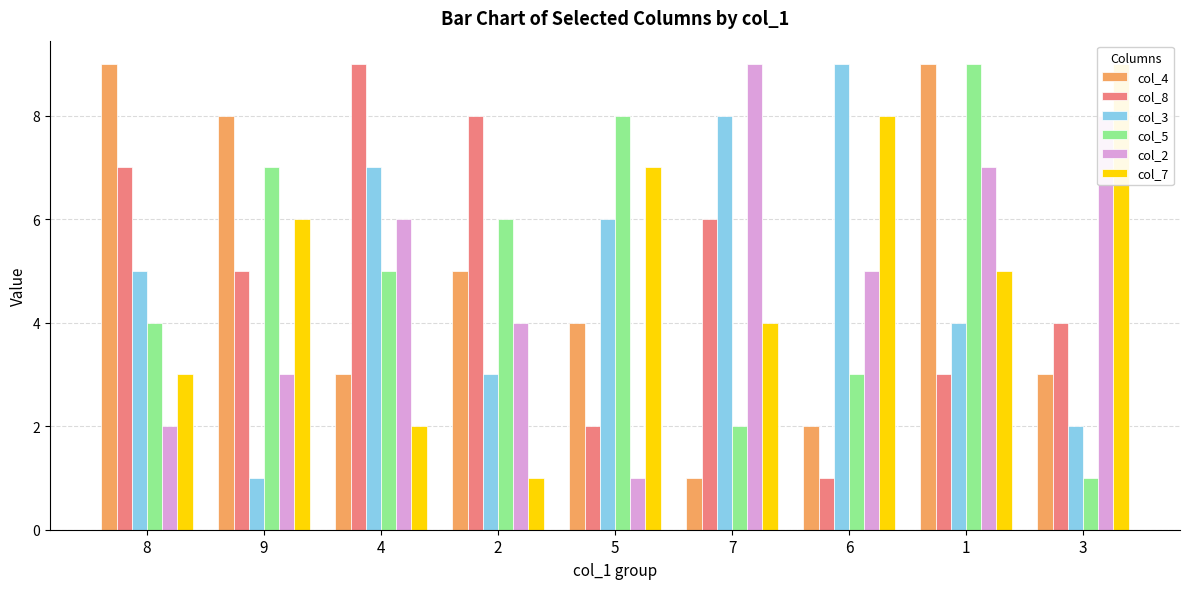

Which series has the widest spread of values?

col_4